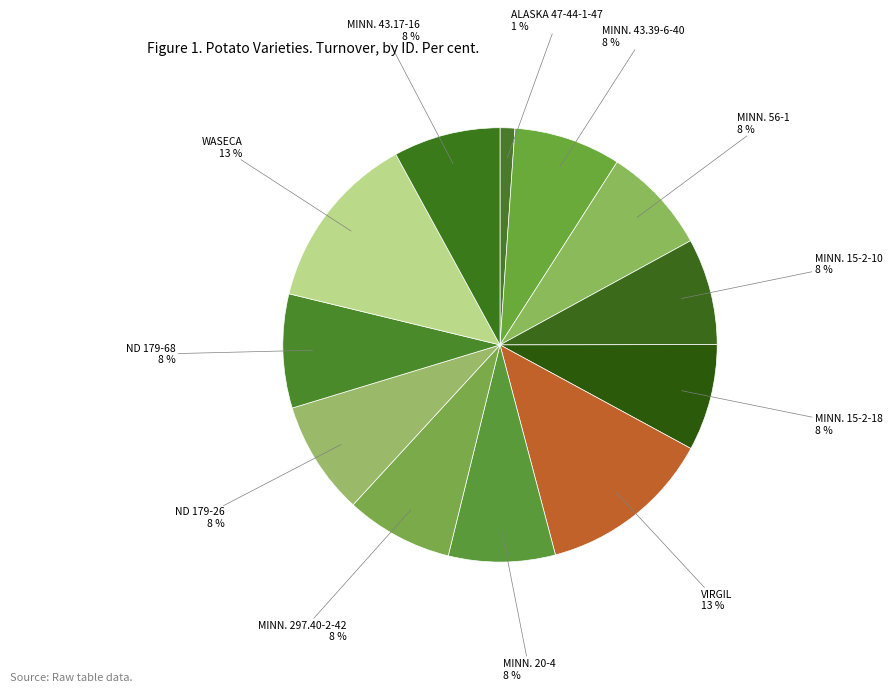

Is there any slice that represents more than half of the pie?

No